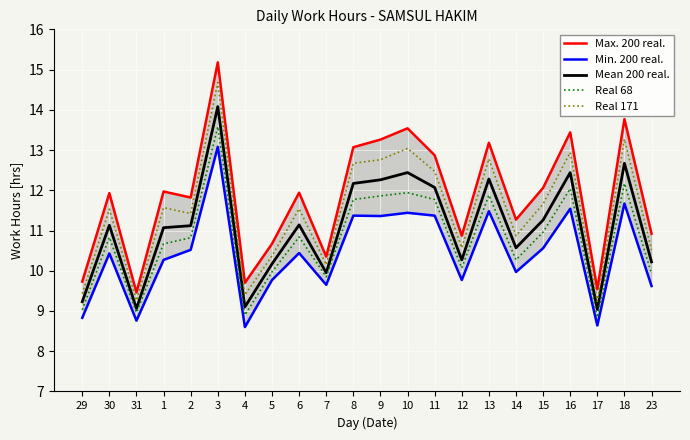

Reading right to left, list all the values displayed in this chart.

Max. 200 real.: 23=10.9	18=13.8	17=9.5	16=13.4	15=12.1	14=11.3	13=13.2	12=10.9	11=12.9	10=13.5	9=13.3	8=13.1	7=10.3	6=11.9	5=10.7	4=9.7	3=15.2	2=11.8	1=12.0	31=9.5	30=11.9	29=9.7
Min. 200 real.: 23=9.6	18=11.7	17=8.6	16=11.5	15=10.6	14=10.0	13=11.5	12=9.8	11=11.4	10=11.4	9=11.4	8=11.4	7=9.6	6=10.4	5=9.8	4=8.6	3=13.1	2=10.5	1=10.3	31=8.8	30=10.4	29=8.8
Mean 200 real.: 23=10.2	18=12.7	17=9.0	16=12.4	15=11.3	14=10.6	13=12.3	12=10.3	11=12.1	10=12.4	9=12.3	8=12.2	7=9.9	6=11.1	5=10.2	4=9.1	3=14.1	2=11.1	1=11.1	31=9.1	30=11.1	29=9.2
Real 68: 23=9.9	18=12.2	17=8.8	16=12.0	15=11.0	14=10.3	13=11.9	12=10.1	11=11.8	10=11.9	9=11.9	8=11.8	7=9.8	6=10.8	5=10.0	4=8.9	3=13.6	2=10.8	1=10.7	31=9.0	30=10.8	29=9.0
Real 171: 23=10.5	18=13.3	17=9.2	16=12.9	15=11.7	14=10.9	13=12.8	12=10.6	11=12.5	10=13.0	9=12.8	8=12.7	7=10.1	6=11.5	5=10.4	4=9.4	3=14.7	2=11.4	1=11.6	31=9.3	30=11.5	29=9.4